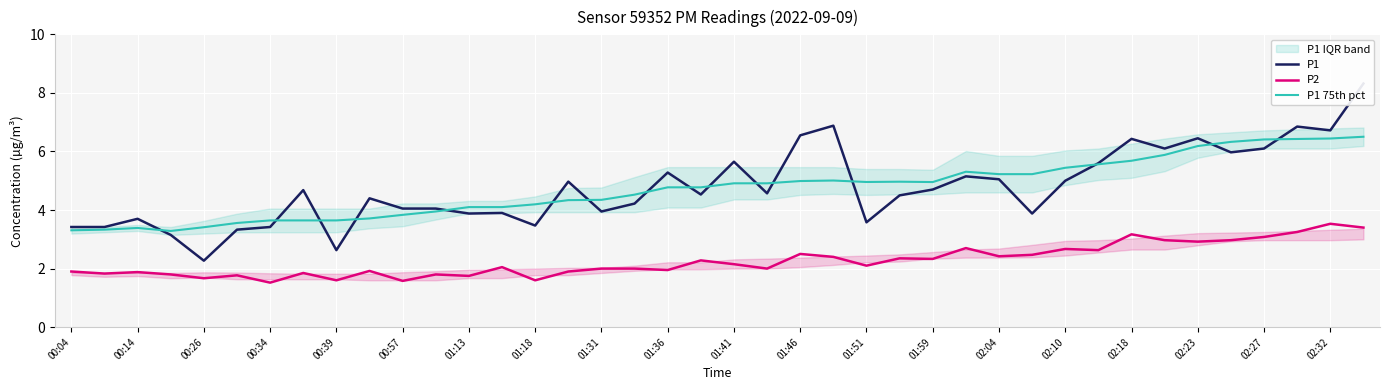

True or false: P2 and P1 intersect in this chart.

False